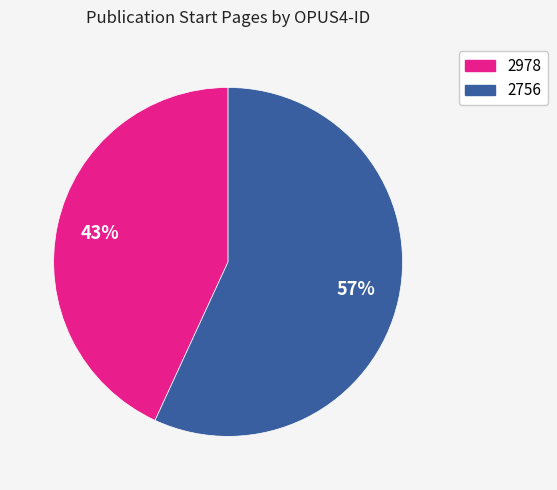

What is the largest slice in the pie chart?

2756